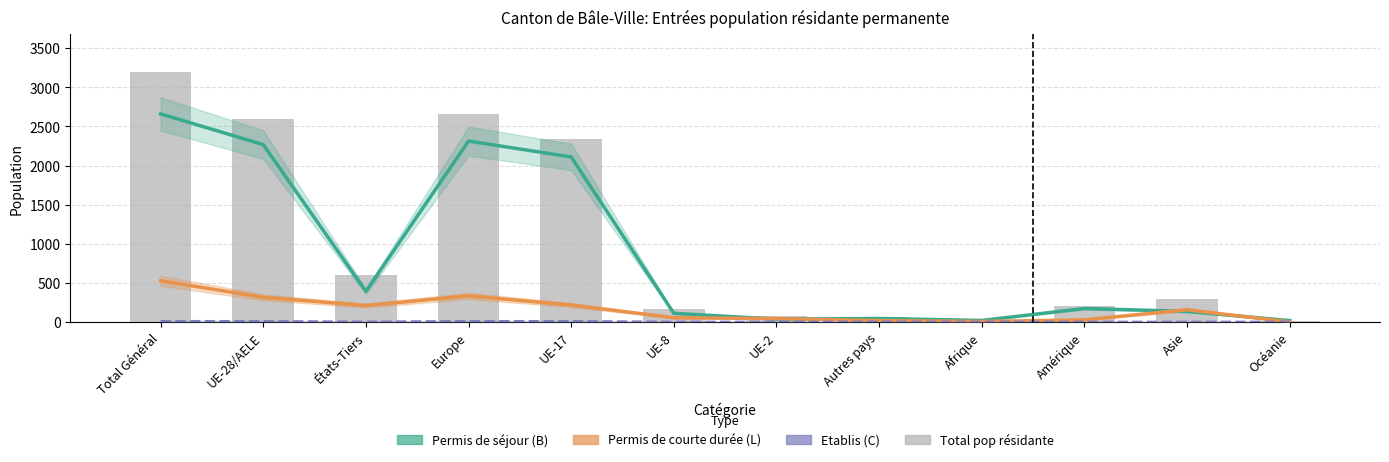

What position from the right is Océanie?

1